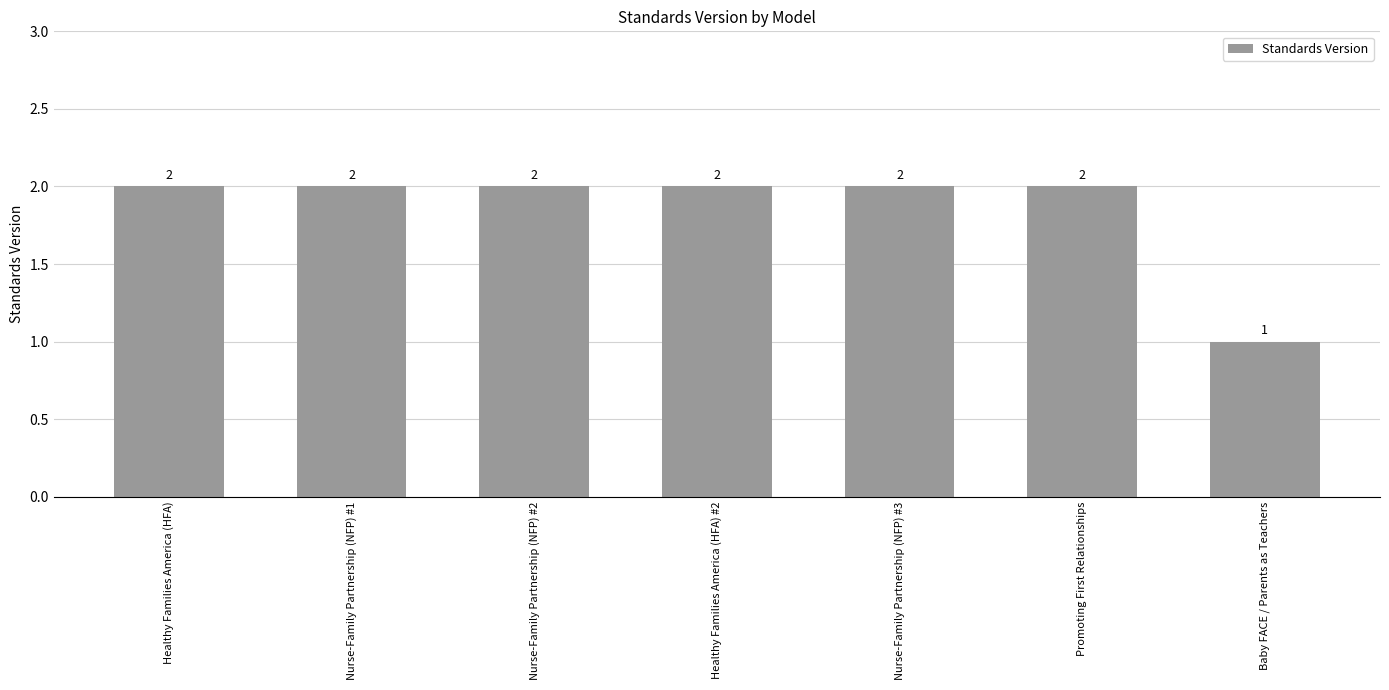

The chart shows a value of 2 at Nurse-Family Partnership (NFP) #1. True or false?

True